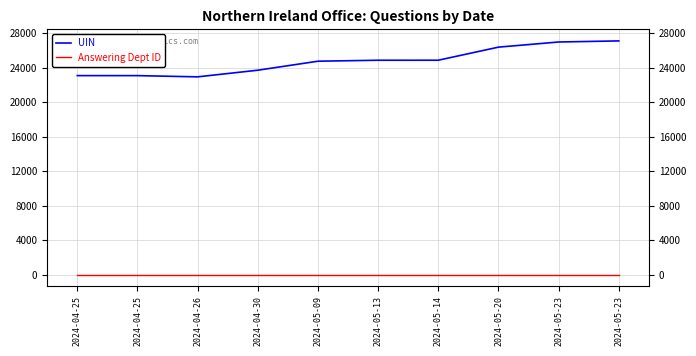

What are all the series names shown in the legend?

UIN, Answering Dept ID